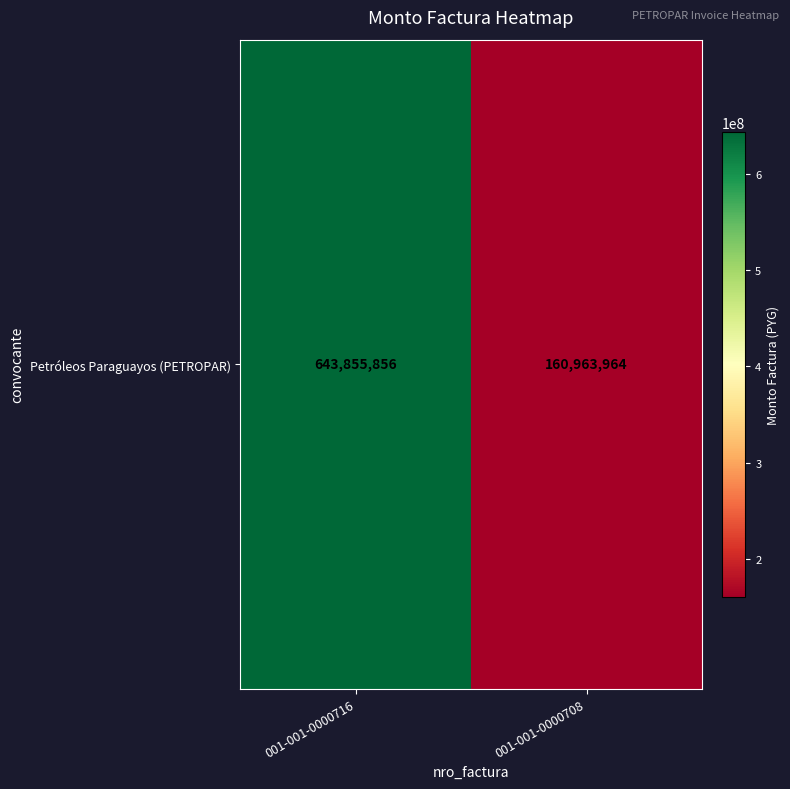

True or false: the data shows 183678928 at 001-001-0000716.

False